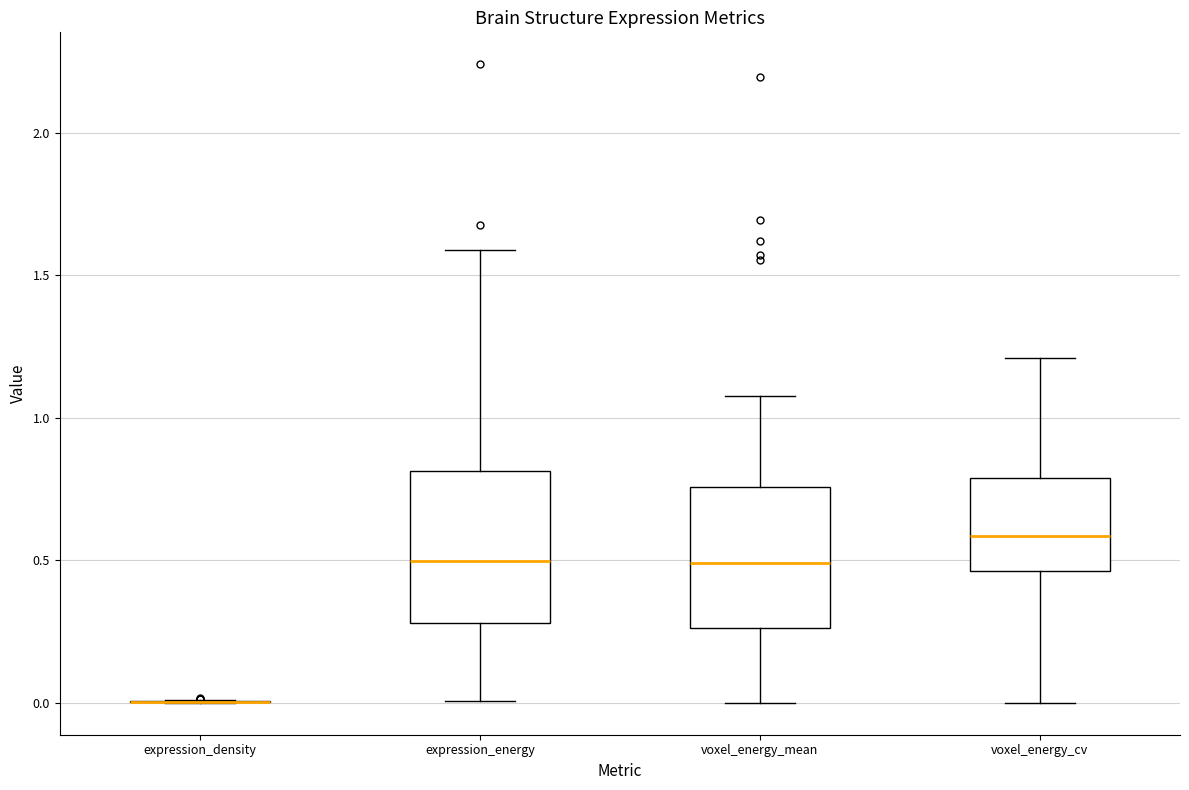

Reading left to right, transcribe this box plot: for each box, give where its median line is, the range the box spans, and where its two whiskers end, as read against the y-axis. The values are not printed on the chart, so give them approximately, as read against the axis.

expression_density: box collapsed to a line at 0.00, whiskers 0.00 to 0.00
expression_energy: median 0.50, box 0.30 to 0.80, whiskers 0.00 to 1.60
voxel_energy_mean: median 0.50, box 0.25 to 0.75, whiskers 0.00 to 1.10
voxel_energy_cv: median 0.60, box 0.45 to 0.80, whiskers 0.00 to 1.20